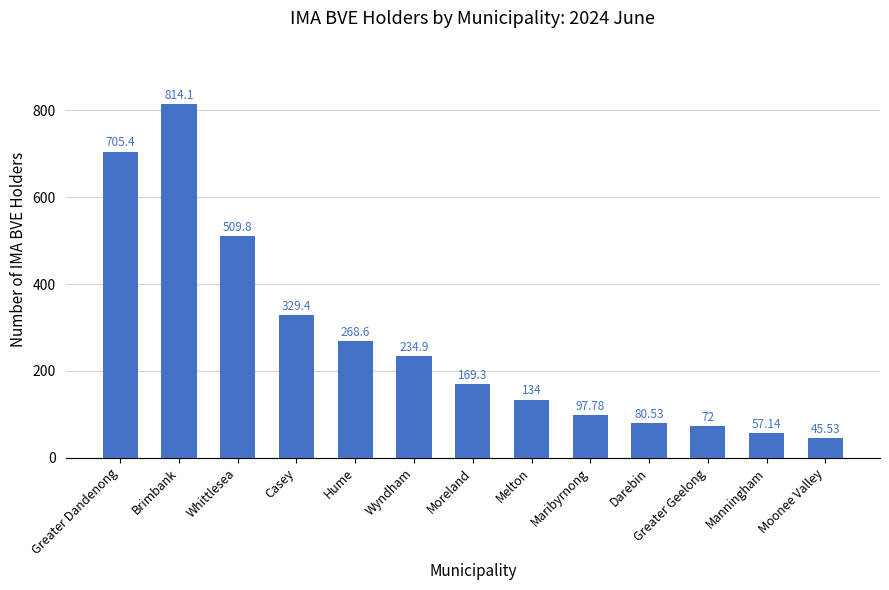

What is the change in value from Wyndham to Moonee Valley?

-189.4